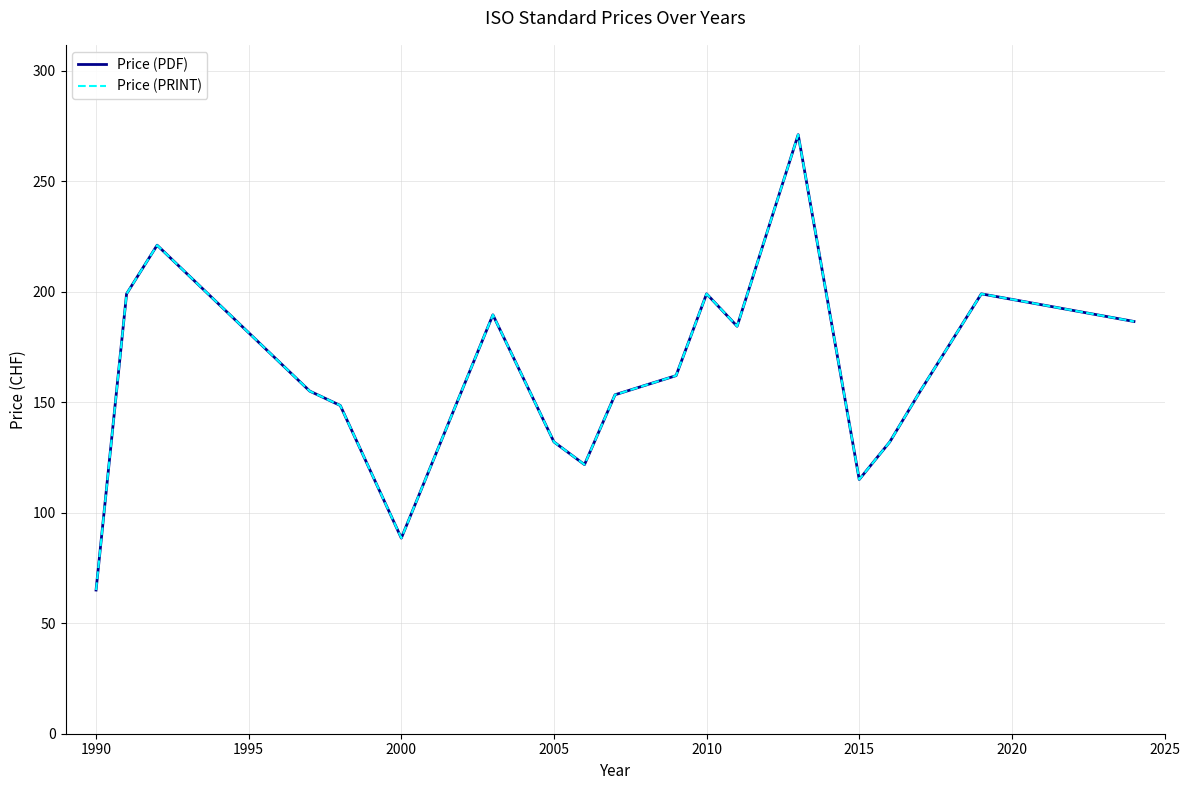

At how many categories does at least one series exceed 170?

9